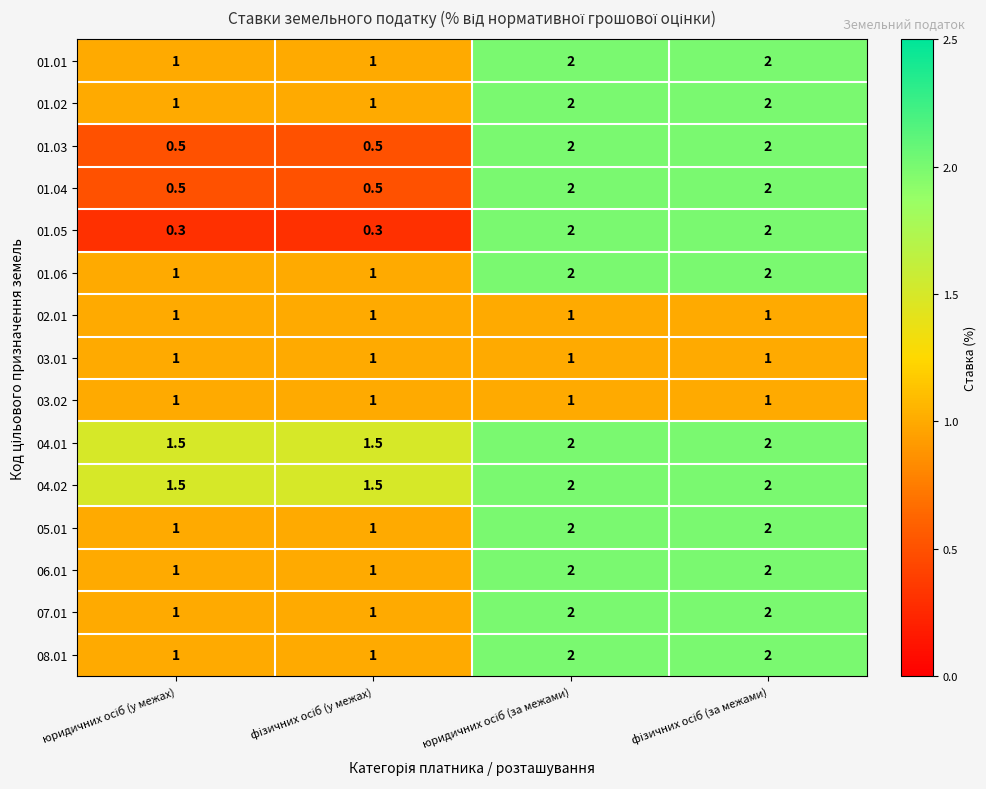

Which series has the widest spread of values?

01.05